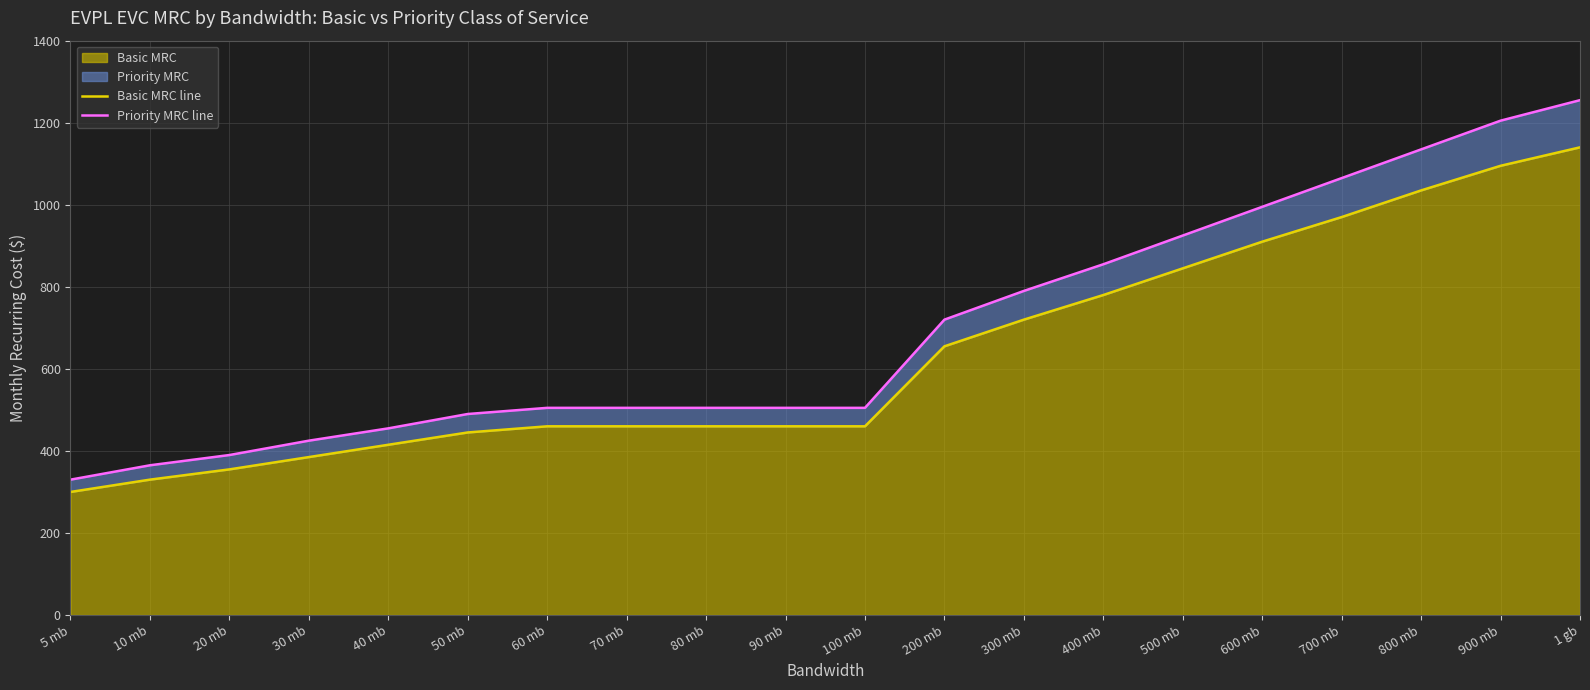

True or false: Basic MRC line and Priority MRC line cross at least once.

False